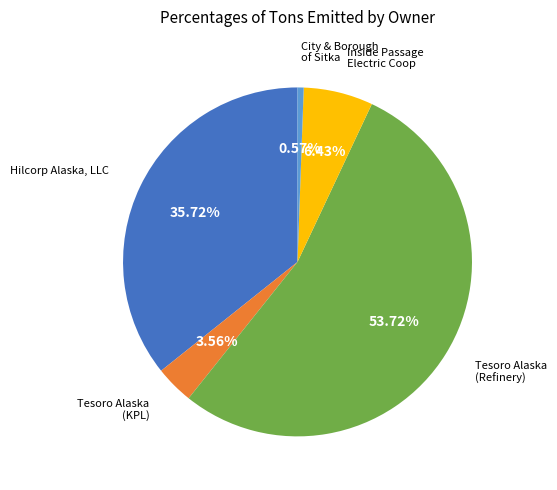

Does any single category account for the majority?

Yes